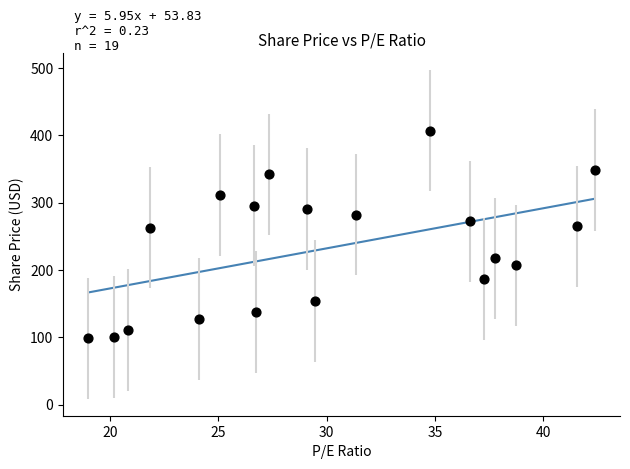

What is the range of Y values (max minus min)?

308.6